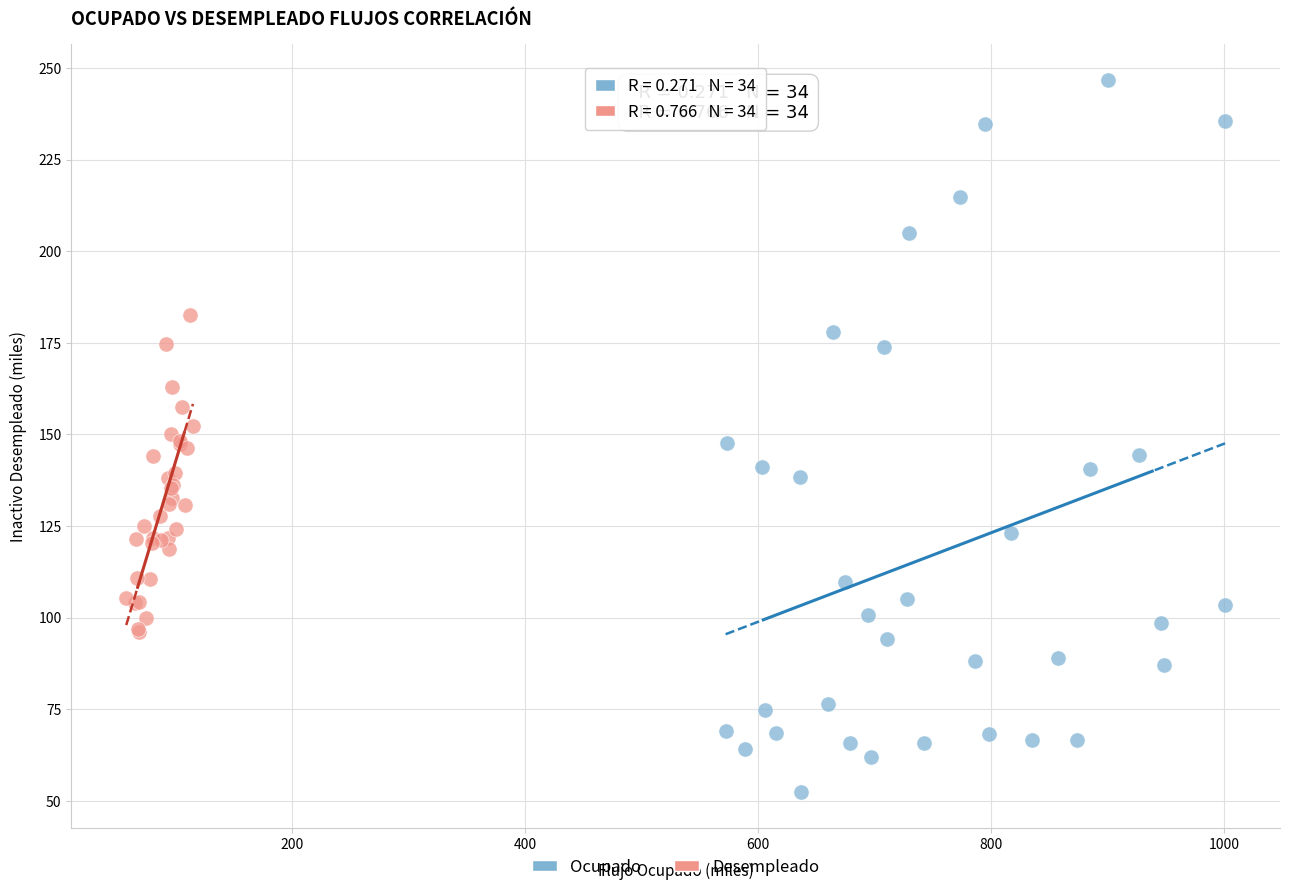

Which series contains the highest Y value?

Ocupado